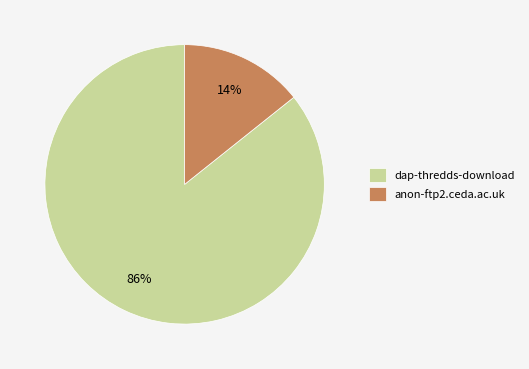

Do anon-ftp2.ceda.ac.uk and dap-thredds-download together represent more than half of the pie?

Yes